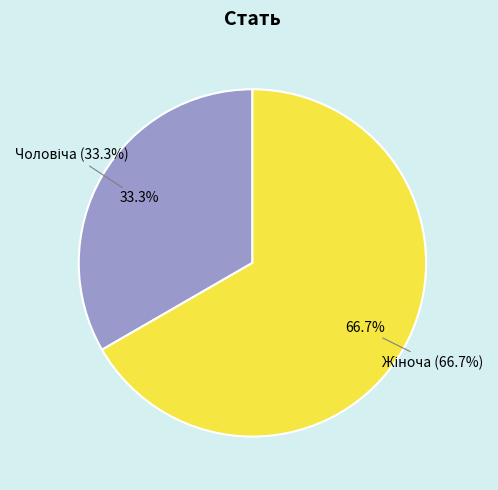

Which category has the smallest portion of the pie?

Чоловіча